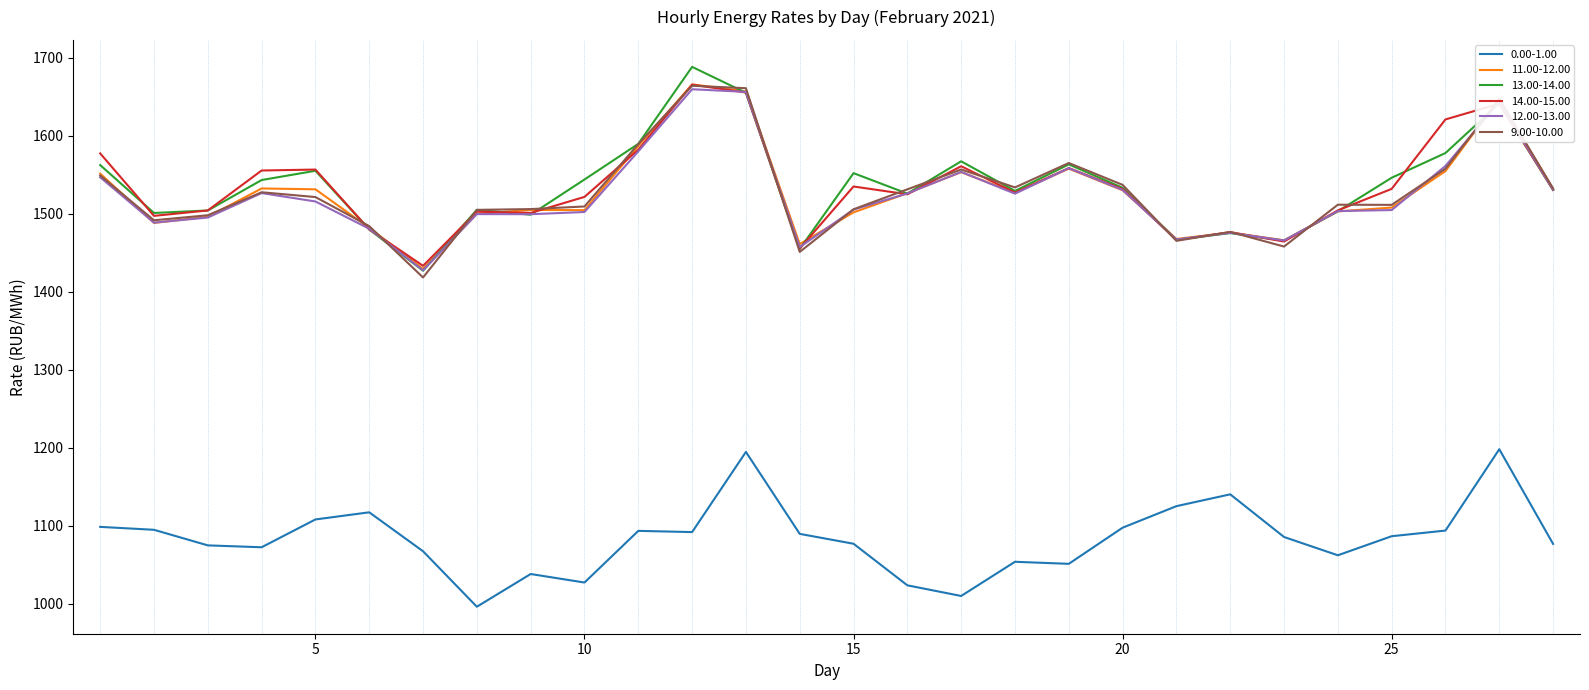

What is the maximum value shown in the chart?

1688.5